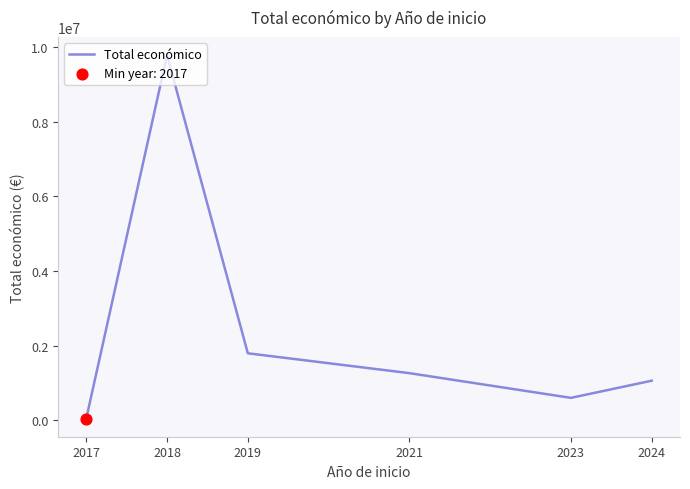

What is the change in value from 2017 to 2021?

+1216946